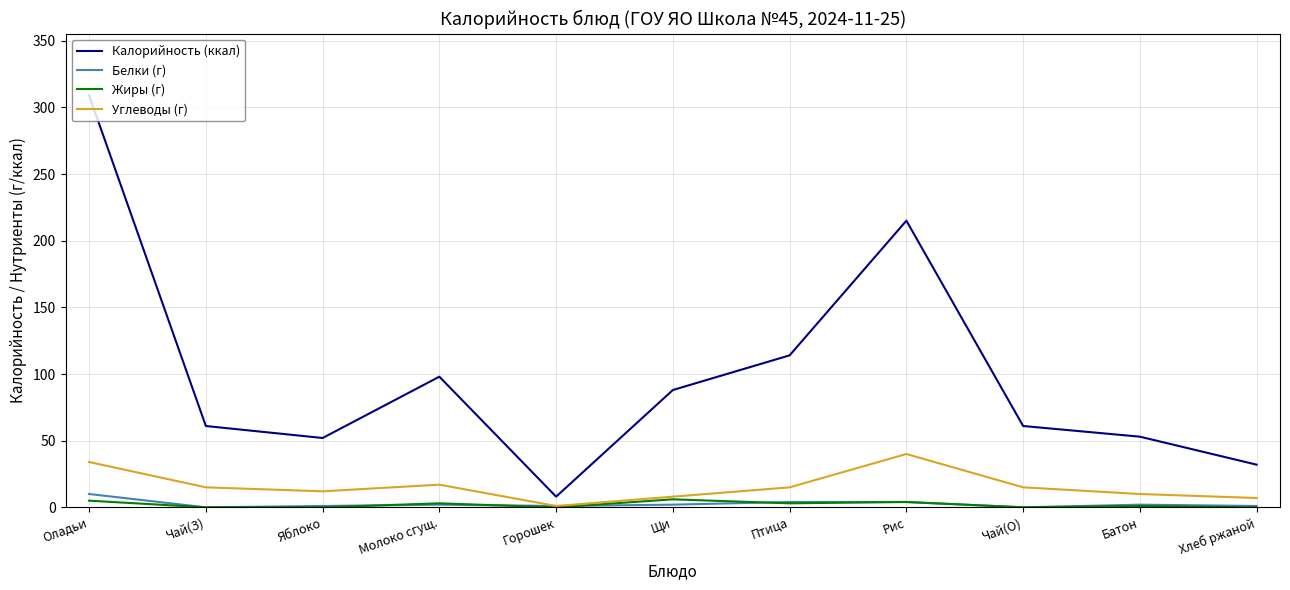

What is the maximum value shown in the chart?

309